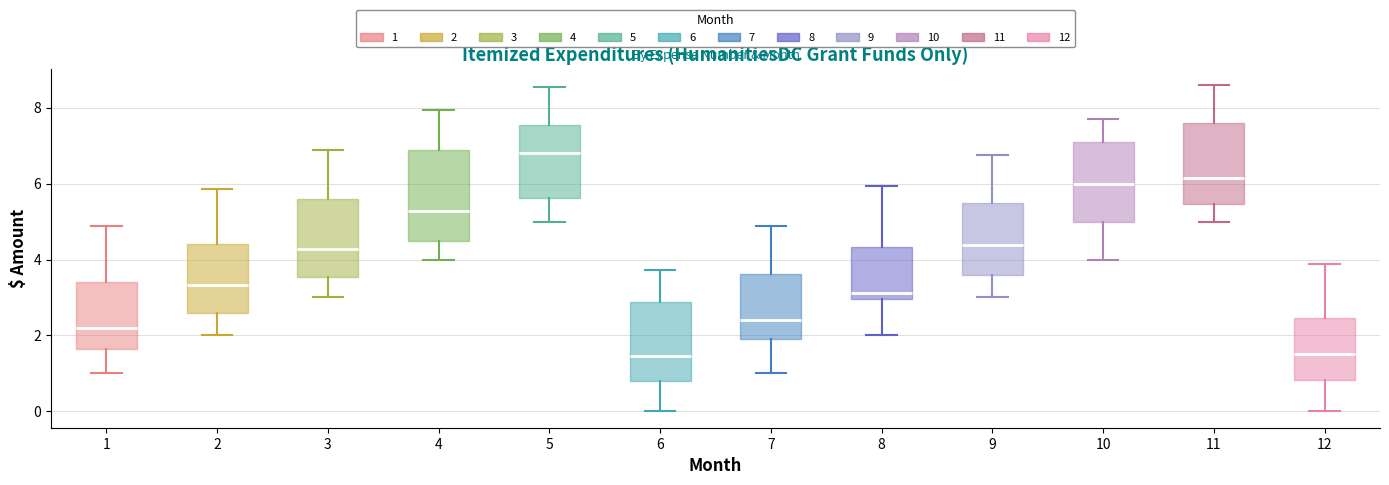

Reading left to right, read every box against the y-axis: the position of its median line, the range the box covers, and the ends of its whiskers. The values are not printed on the chart, so give them approximately, as read against the axis.

1: median 2.2, box 1.6 to 3.4, whiskers 1.0 to 4.8
2: median 3.4, box 2.6 to 4.4, whiskers 2.0 to 5.8
3: median 4.2, box 3.6 to 5.6, whiskers 3.0 to 6.8
4: median 5.2, box 4.4 to 6.8, whiskers 4.0 to 8.0
5: median 6.8, box 5.6 to 7.6, whiskers 5.0 to 8.6
6: median 1.4, box 0.8 to 2.8, whiskers 0.0 to 3.8
7: median 2.4, box 1.8 to 3.6, whiskers 1.0 to 4.8
8: median 3.2, box 3.0 to 4.4, whiskers 2.0 to 6.0
9: median 4.4, box 3.6 to 5.4, whiskers 3.0 to 6.8
10: median 6.0, box 5.0 to 7.0, whiskers 4.0 to 7.6
11: median 6.2, box 5.4 to 7.6, whiskers 5.0 to 8.6
12: median 1.6, box 0.8 to 2.4, whiskers 0.0 to 3.8